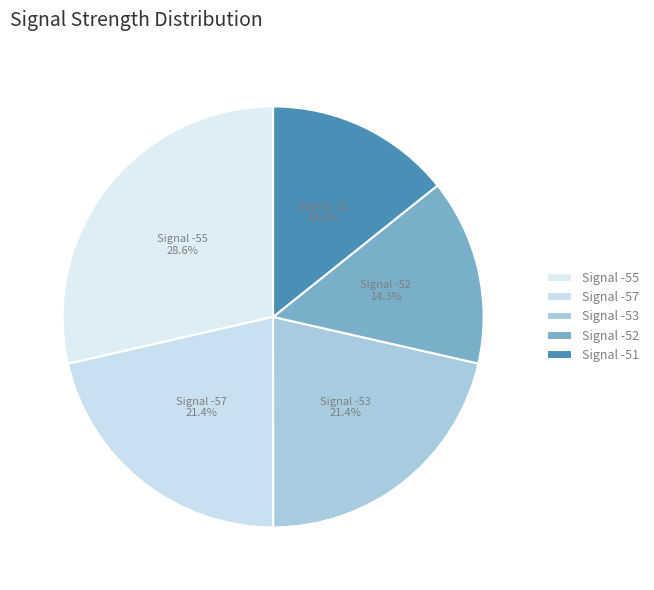

Between Signal -53 and Signal -55, which is larger?

Signal -55